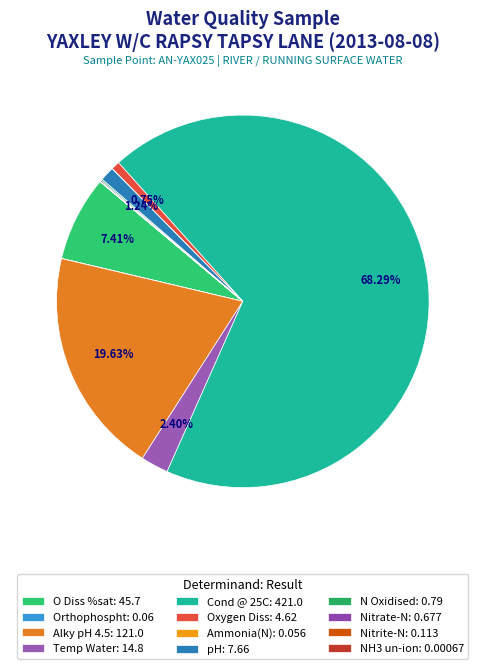

To the nearest percent, what is the difference between the Temp Water and O Diss %sat slice percentages?

5%